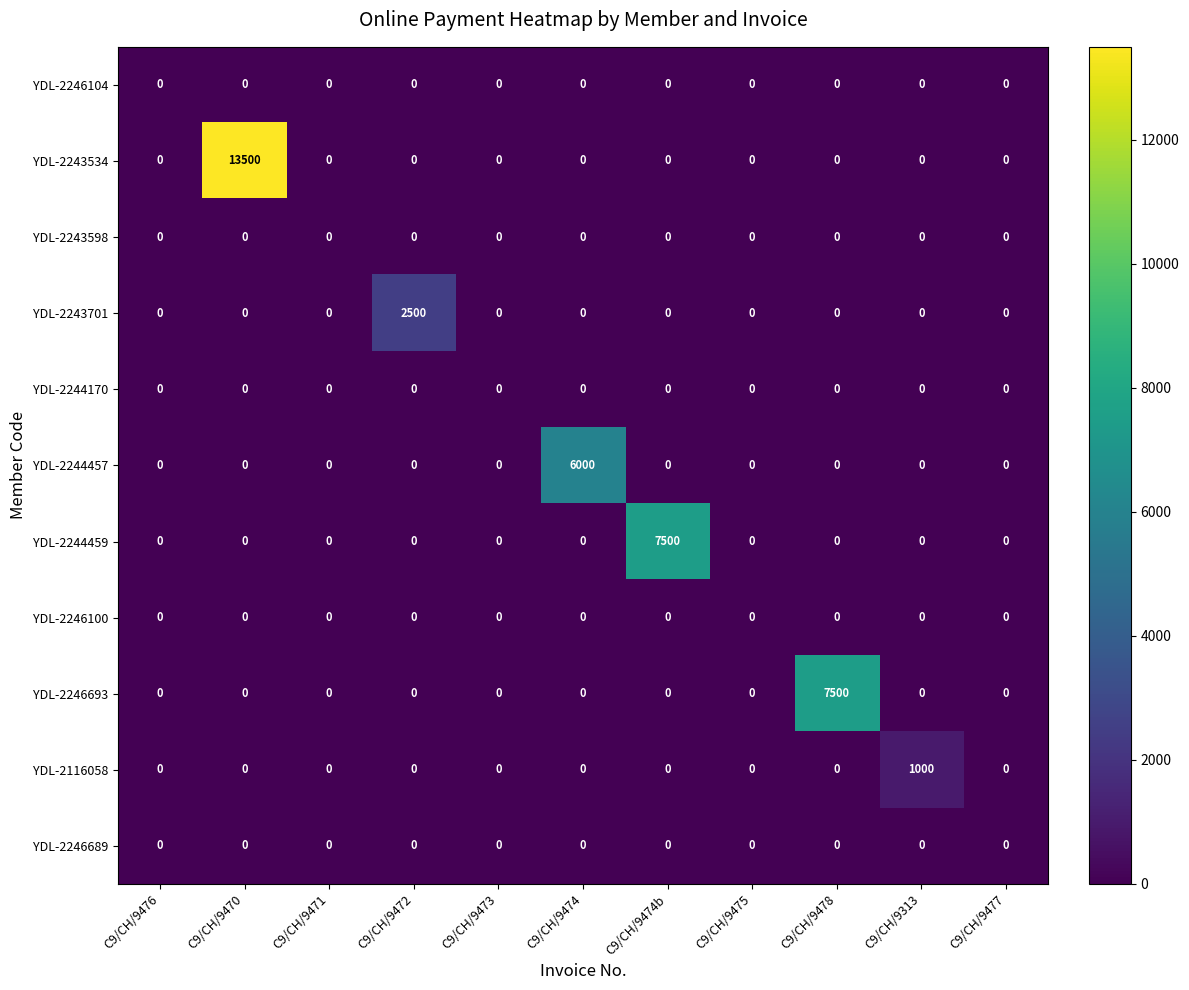

True or false: YDL-2244459 has a value of 3776 at C9/CH/9473.

False